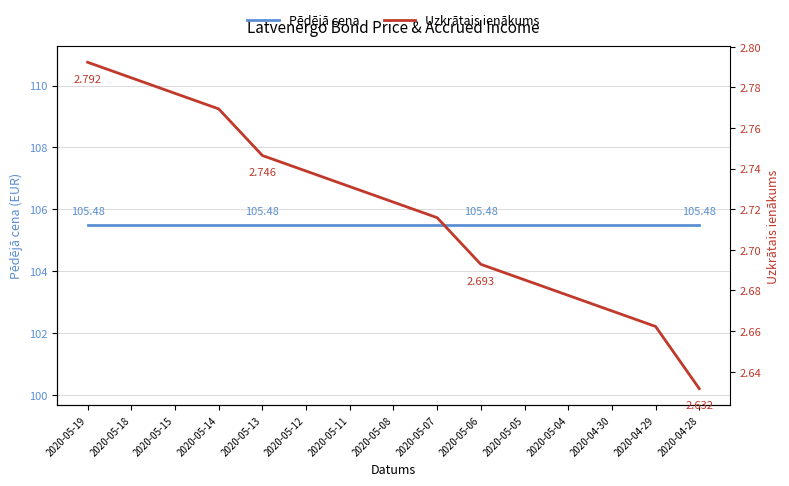

What is the label of the 12th point from the right?

2020-05-14